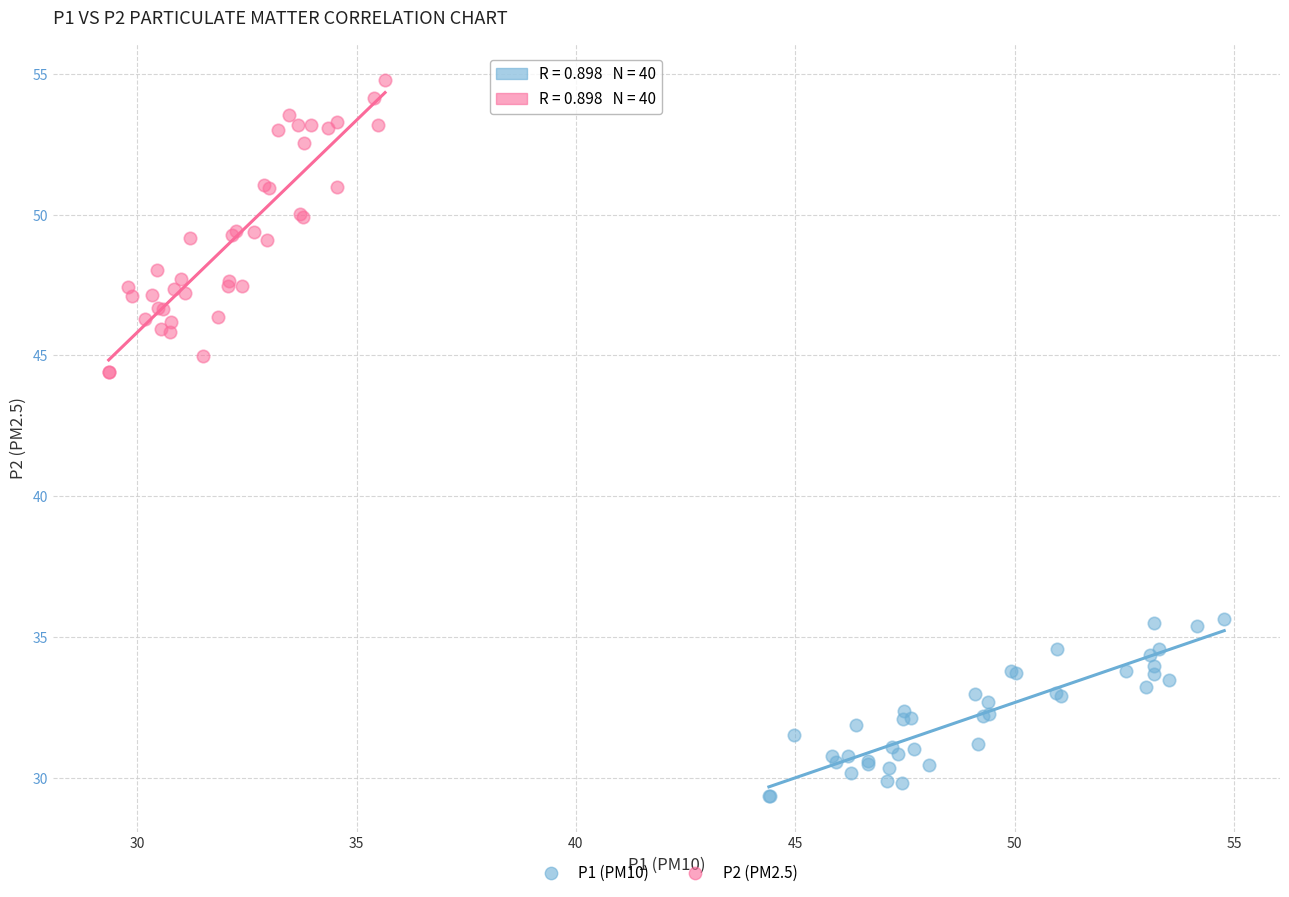

Which series has the widest spread of Y values?

P2 (PM2.5)